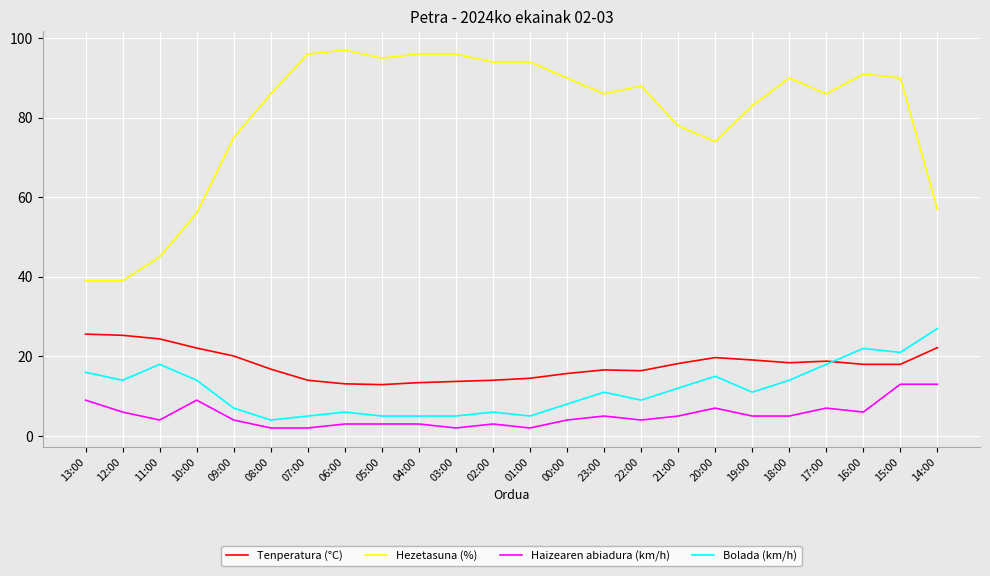

At which category is the sum across all series the highest?

15:00